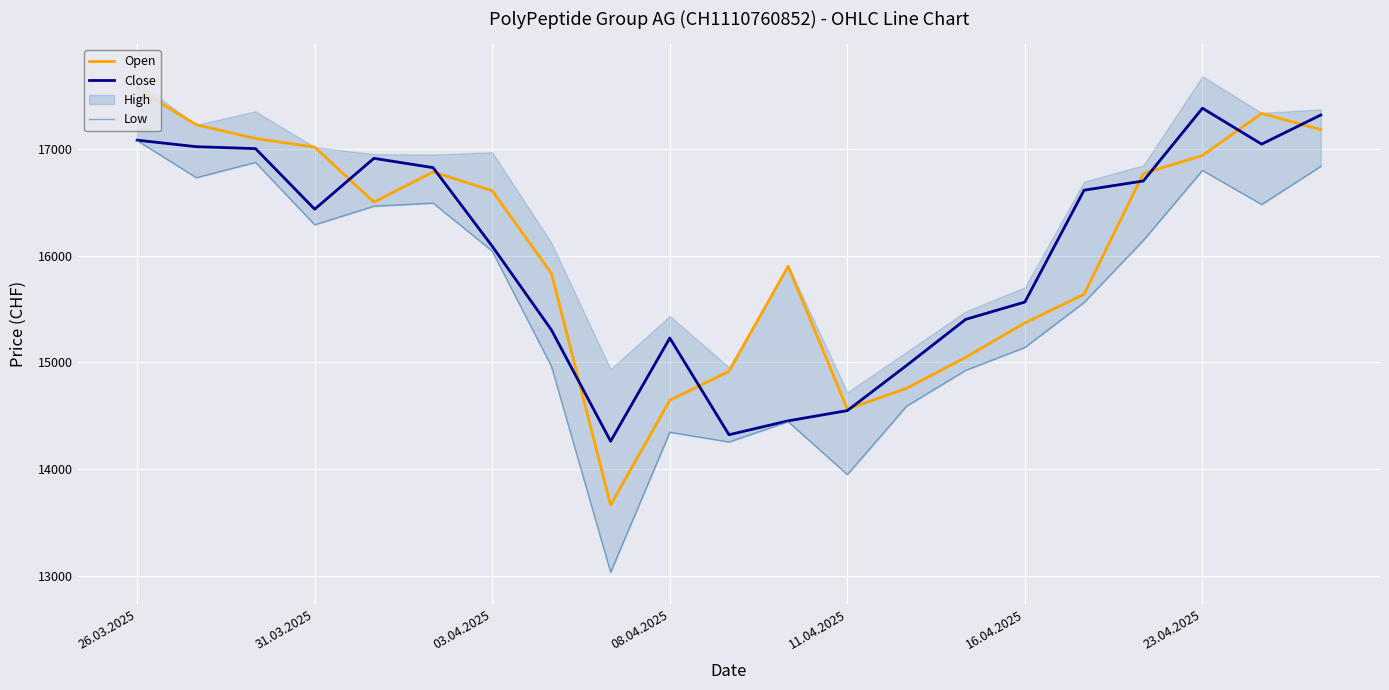

Is it true that Open equals 10178 at 08.04.2025?

False